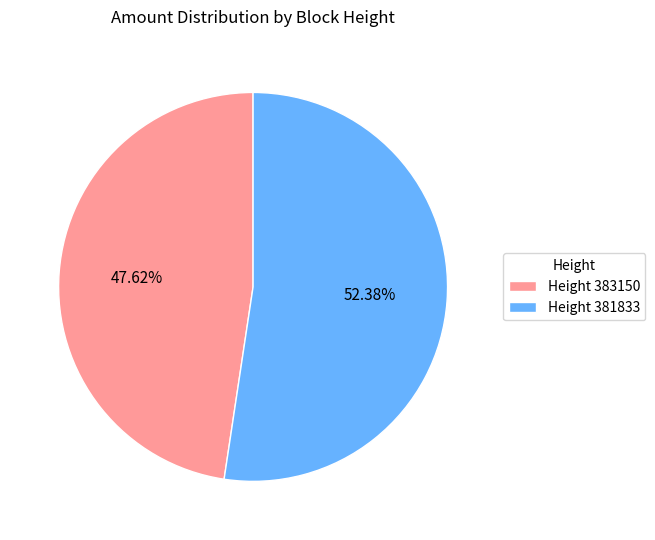

Which has a higher value, Height 383150 or Height 381833?

Height 381833